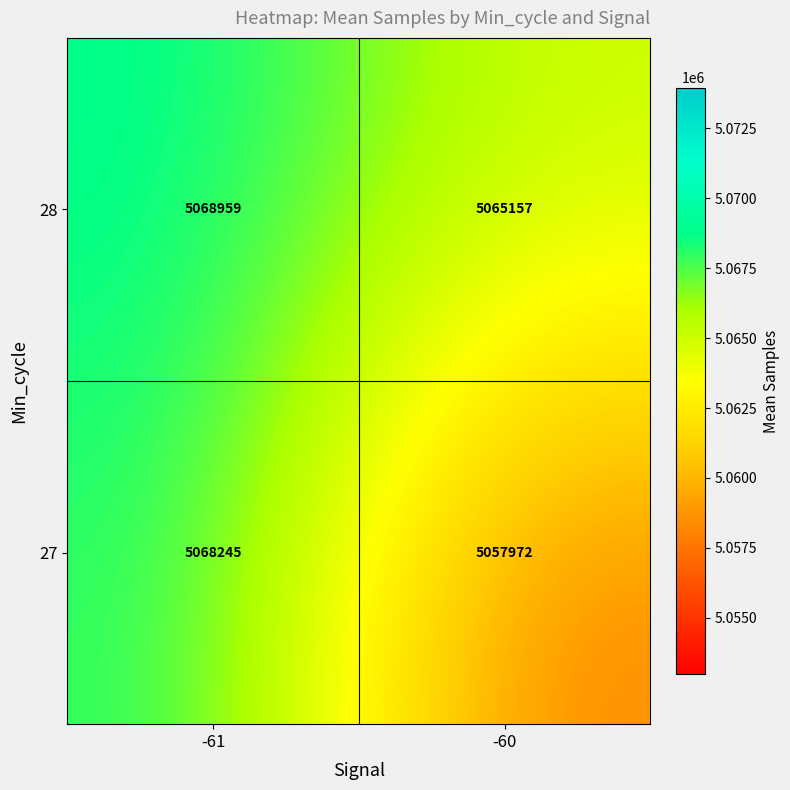

Rank the categories by 28 value from highest to lowest.

-61, -60